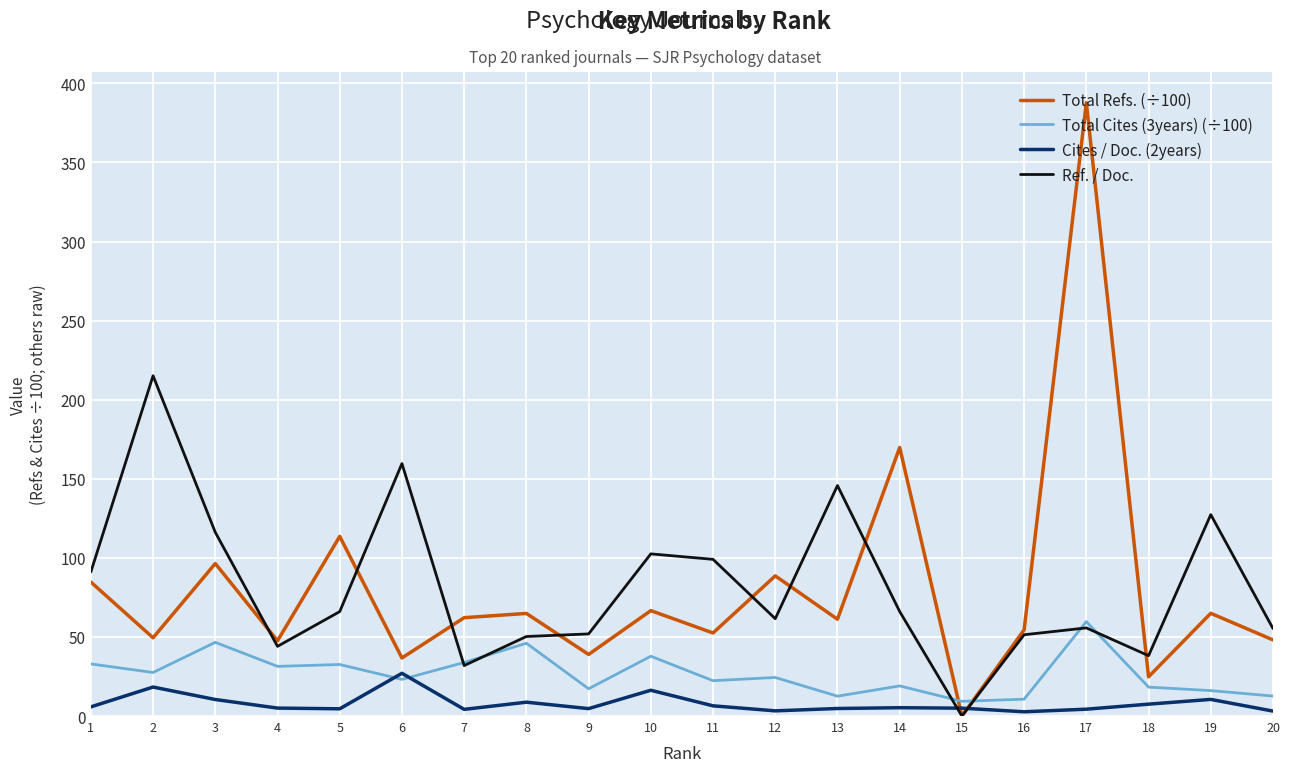

Is it true that Total Refs. (÷100) equals -196.1 at 15?

False